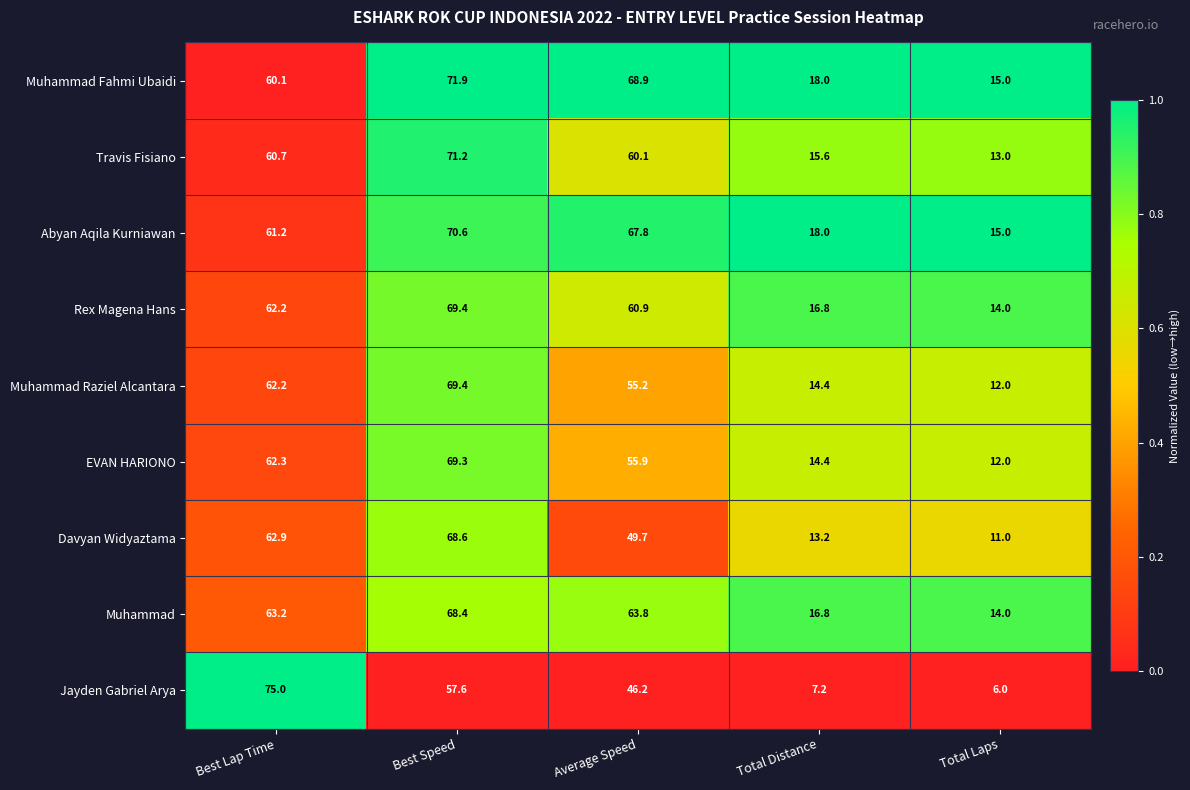

What is the total value across all series at Total Distance?

134.4